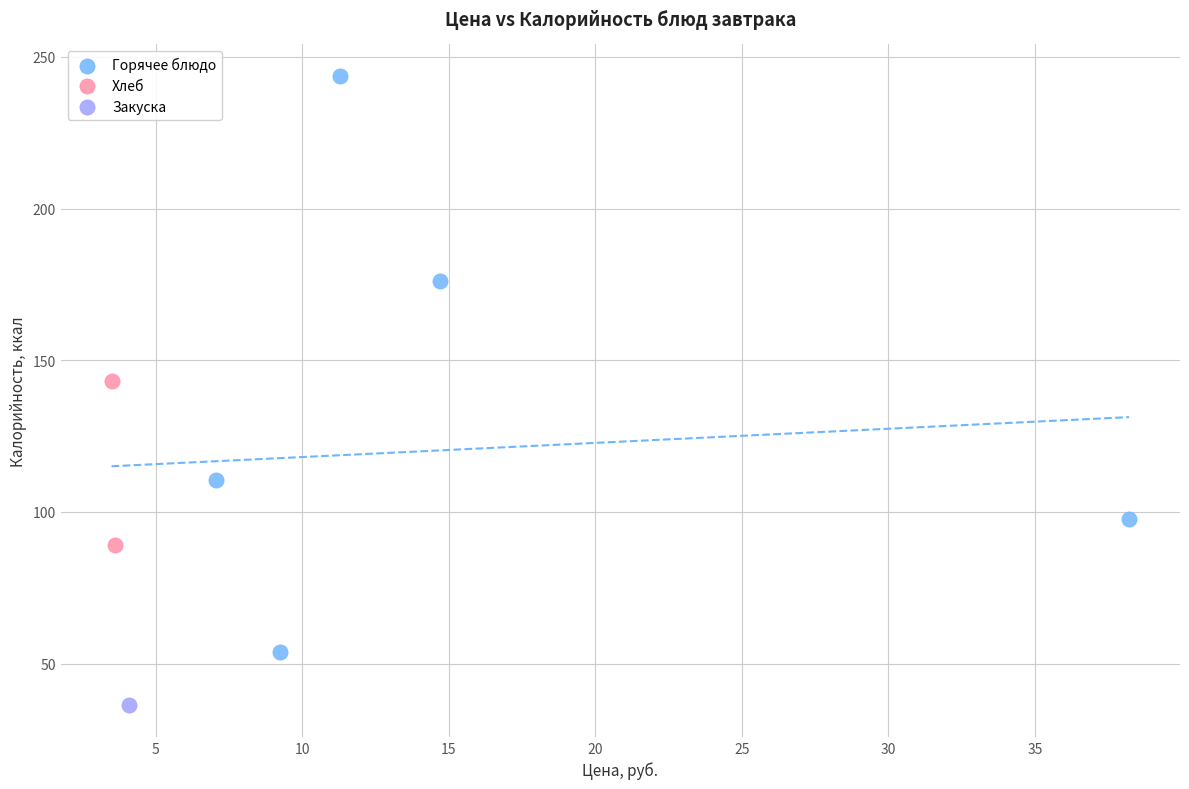

What are all the series names shown in the legend?

Горячее блюдо, Хлеб, Закуска